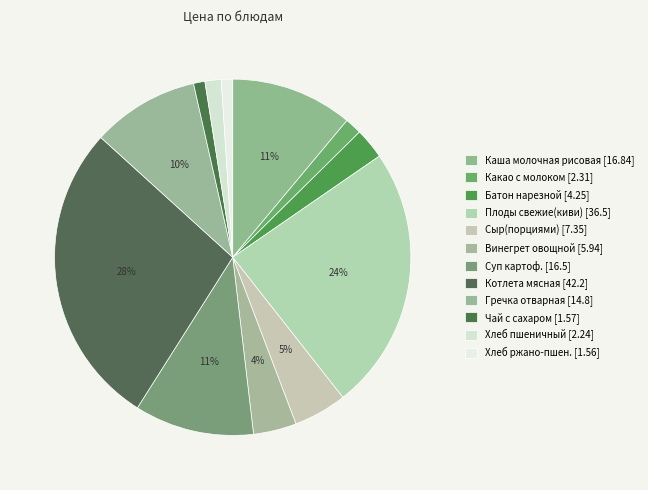

How many slices are in this pie chart?

12